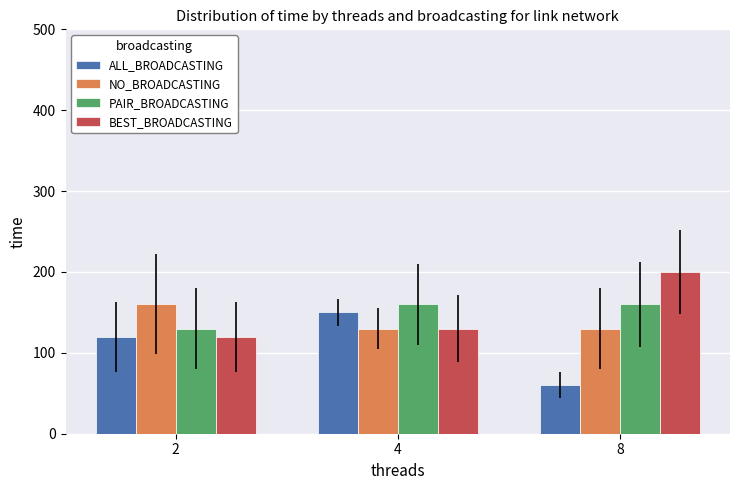

Reading left to right, extract all data points from this chart.

ALL_BROADCASTING: 2=120	4=150	8=60
NO_BROADCASTING: 2=160	4=130	8=130
PAIR_BROADCASTING: 2=130	4=160	8=160
BEST_BROADCASTING: 2=120	4=130	8=200